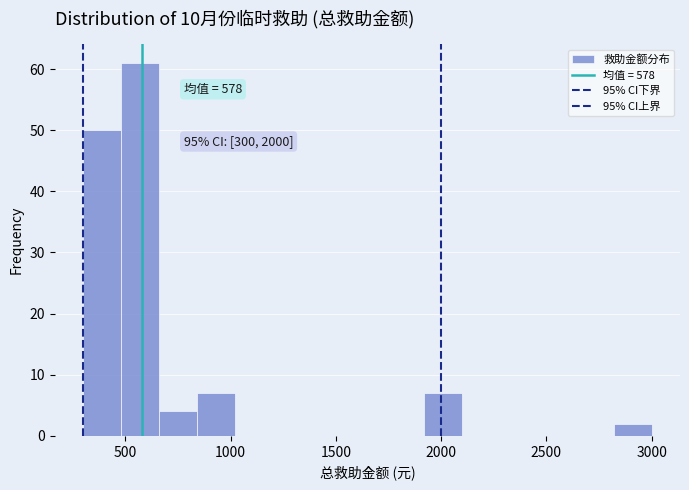

Around what value on the x-axis is the tallest bar? Give the approximate position of its centre, as read against the axis.

550